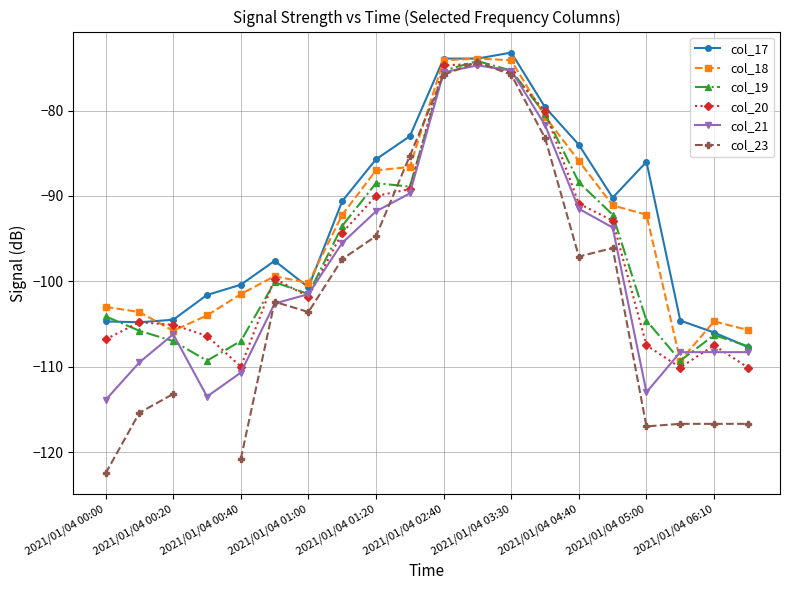

True or false: col_20 has a value of -31.9 at 2021/01/04 02:40.

False